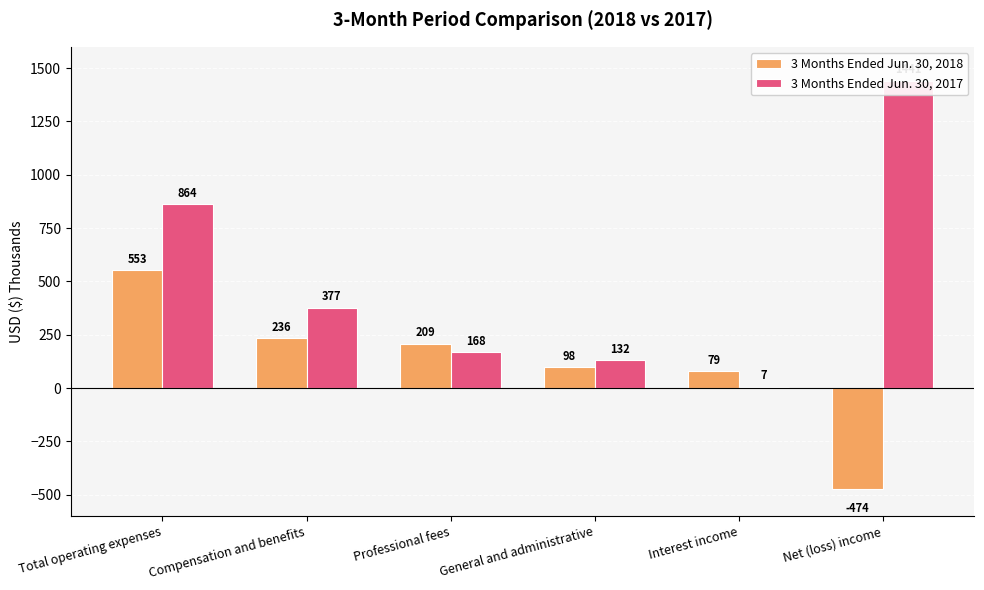

Does the chart contain any negative values?

Yes